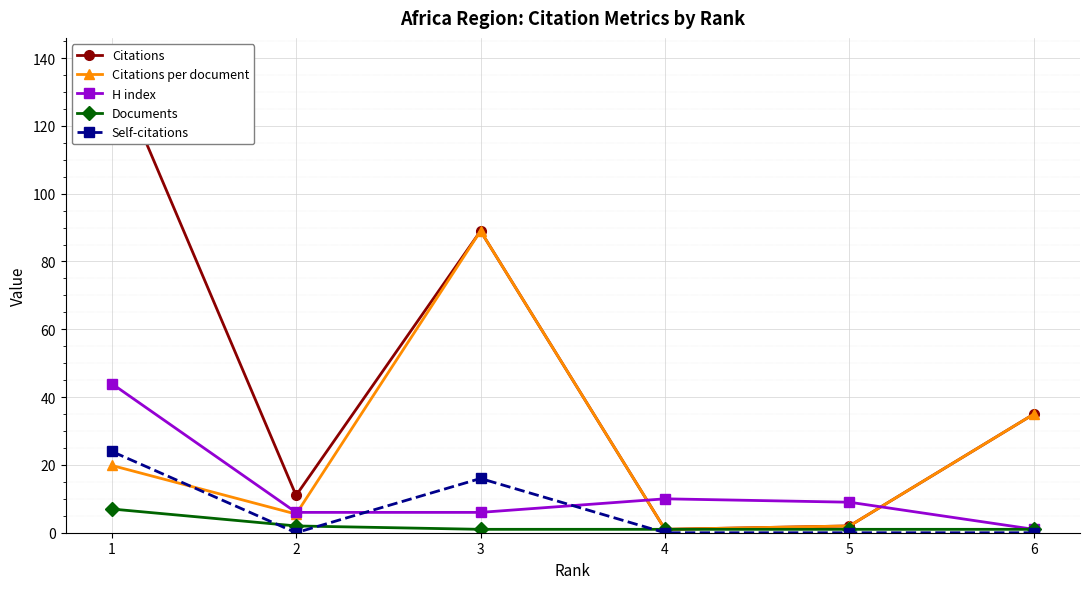

In Self-citations, how many points are lower than both neighbors (excluding endpoints)?

1